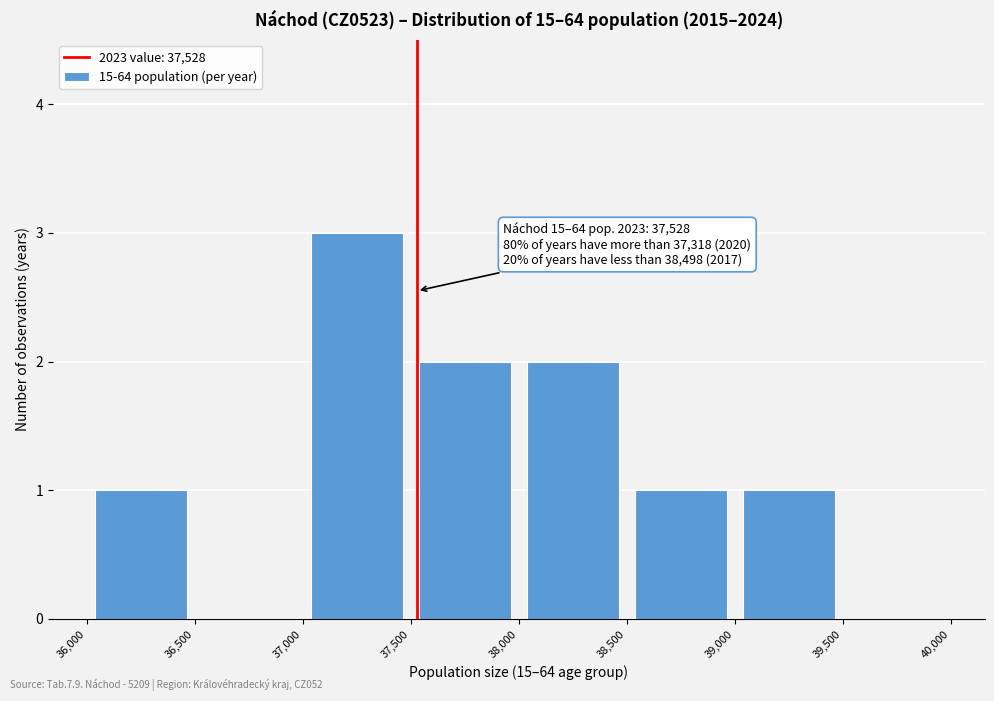

Which range on the x-axis has the tallest bar?

37,000 to 37,500